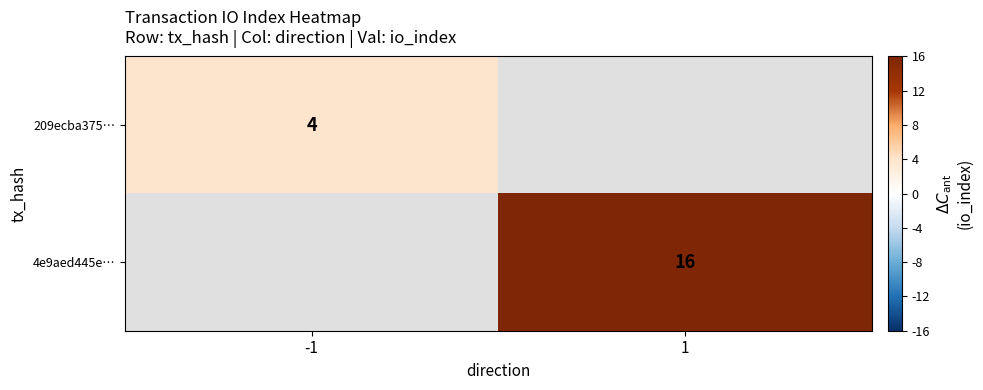

True or false: 209ecba375… has a value of 1 at -1.

False